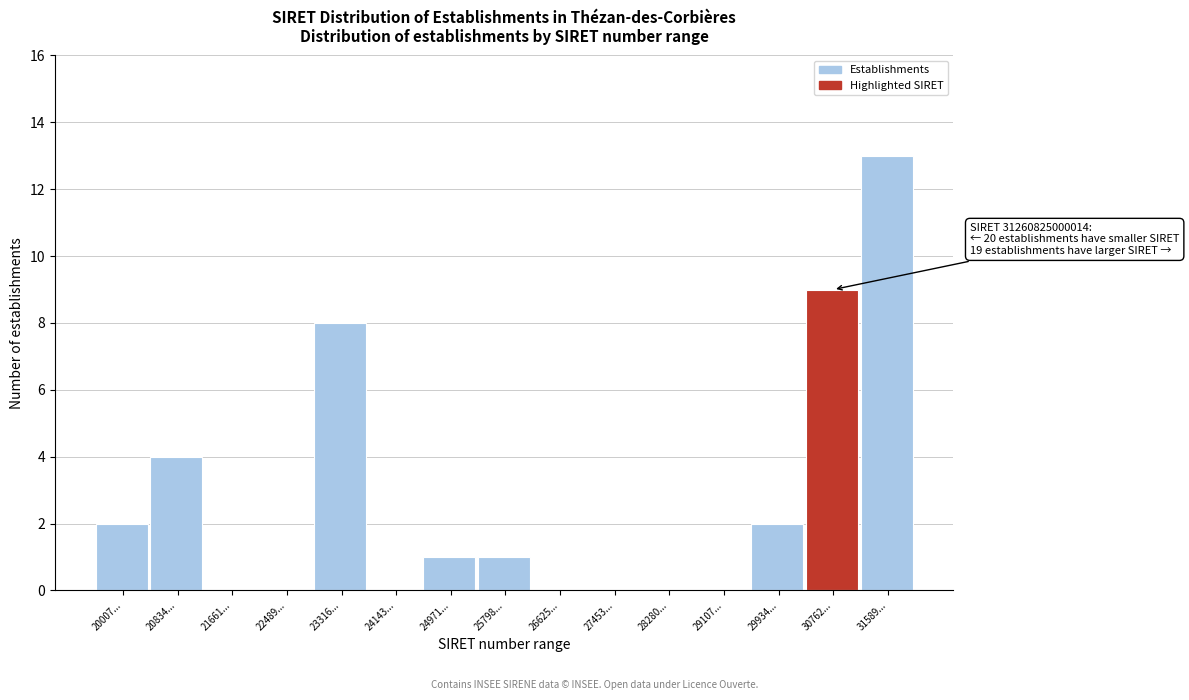

Reading left to right, transcribe all the data shown in this chart.

20007...=2	20834...=4	21661...=0	22489...=0	23316...=8	24143...=0	24971...=1	25798...=1	26625...=0	27453...=0	28280...=0	29107...=0	29934...=2	30762...=9	31589...=13